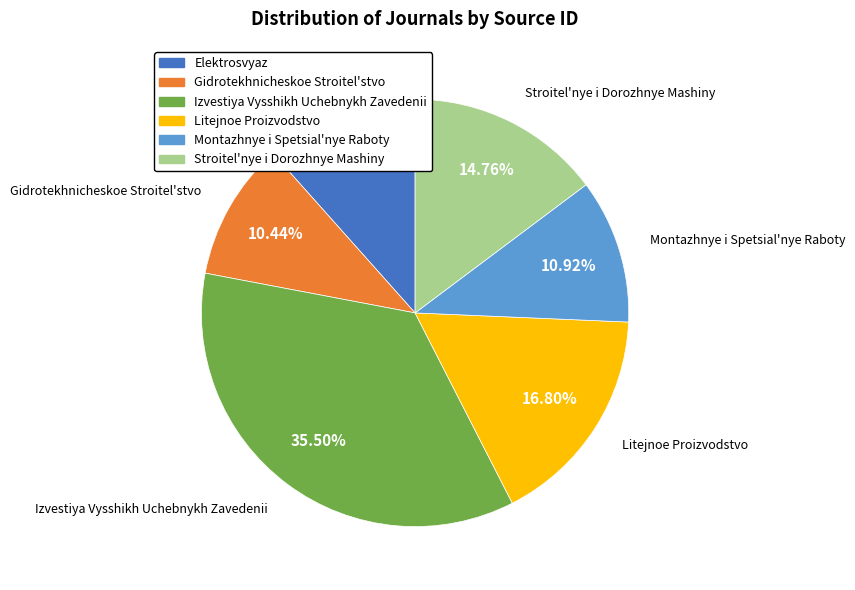

What is the ratio of the value at Izvestiya Vysshikh Uchebnykh Zavedenii to the value at Montazhnye i Spetsial'nye Raboty?

3.3